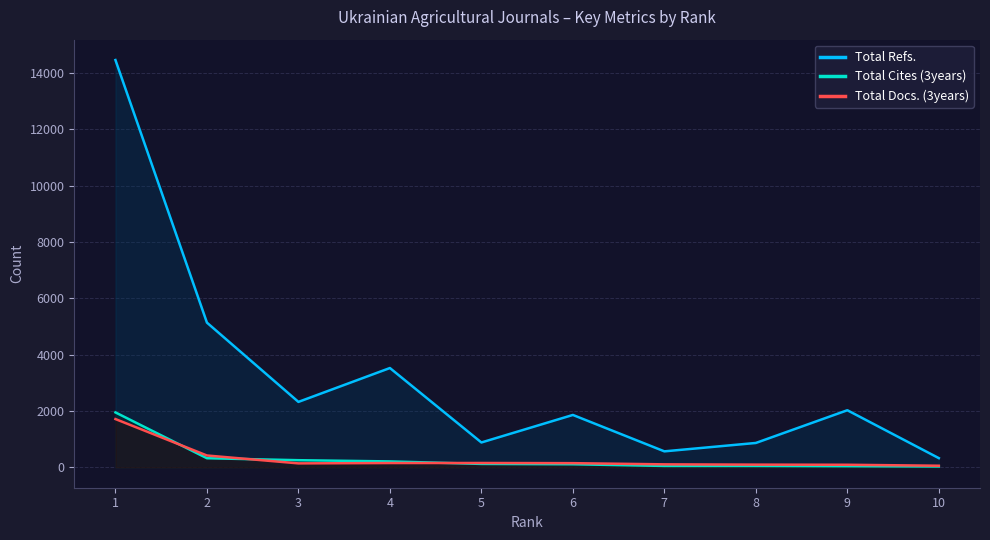

Is it true that Total Cites (3years) equals 17 at 10?

False